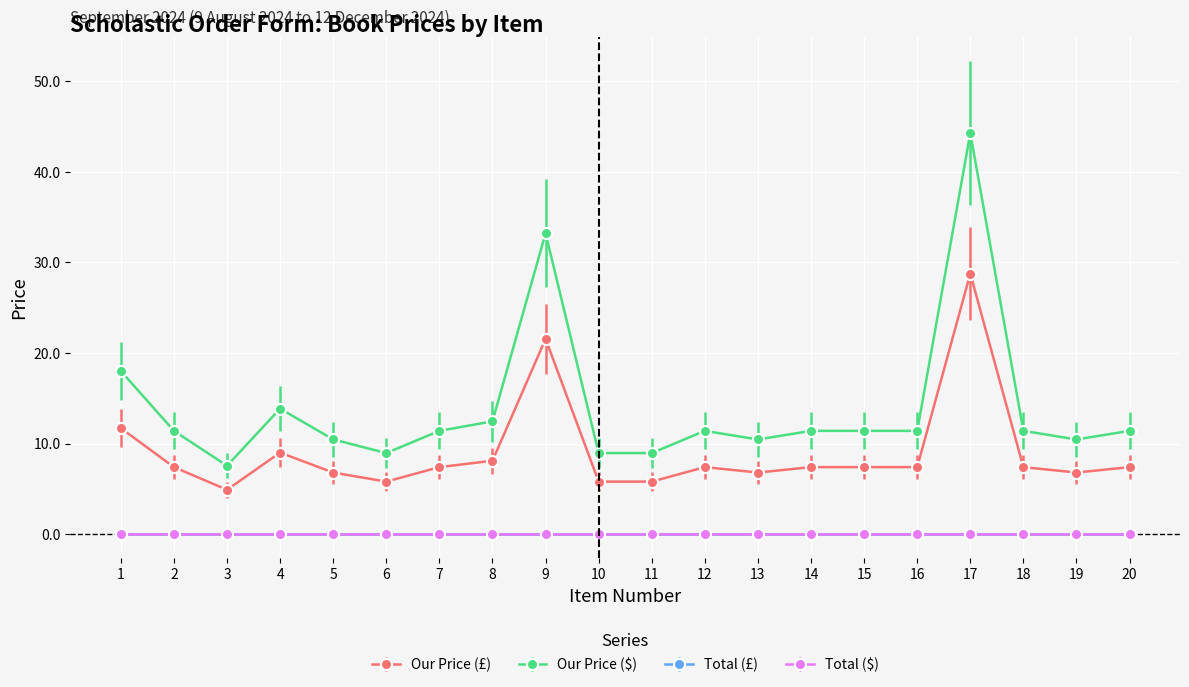

At which label does Our Price (£) first exceed 7?

1